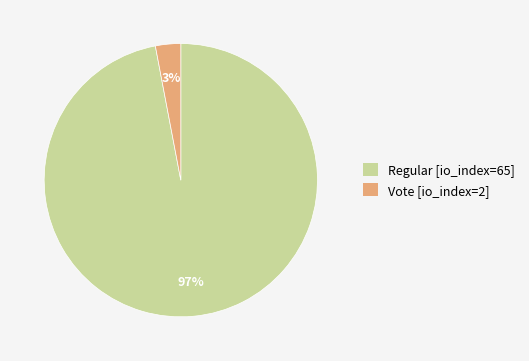

Do Regular [io_index=65] and Vote [io_index=2] together represent more than half of the pie?

Yes